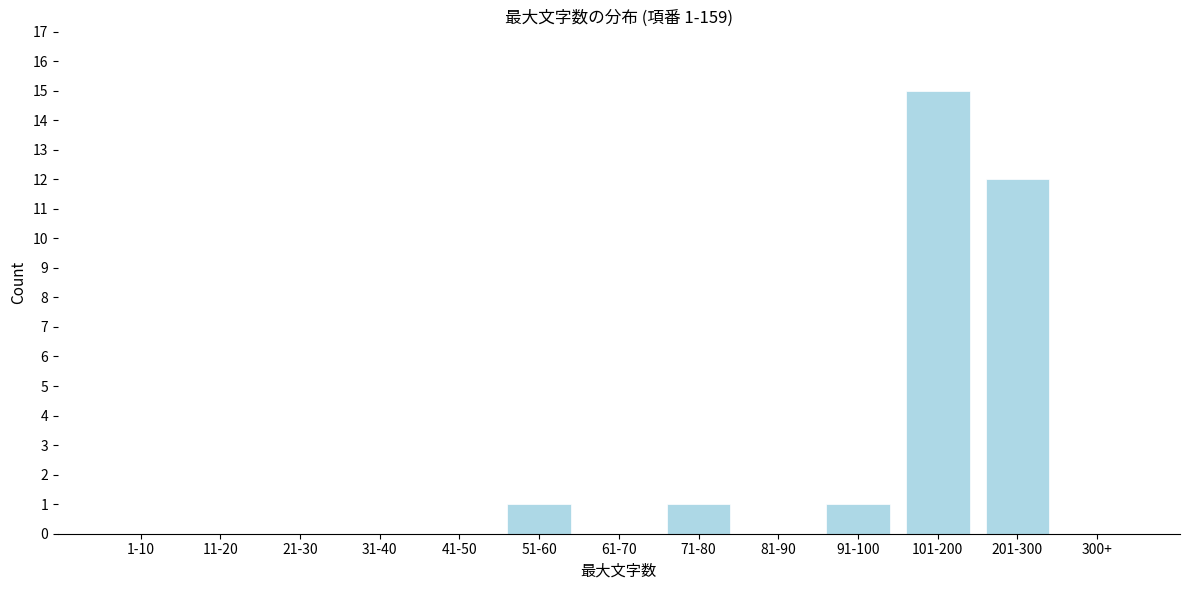

Reading right to left, list all the values displayed in this chart.

300+=0	201-300=12	101-200=15	91-100=1	81-90=0	71-80=1	61-70=0	51-60=1	41-50=0	31-40=0	21-30=0	11-20=0	1-10=0